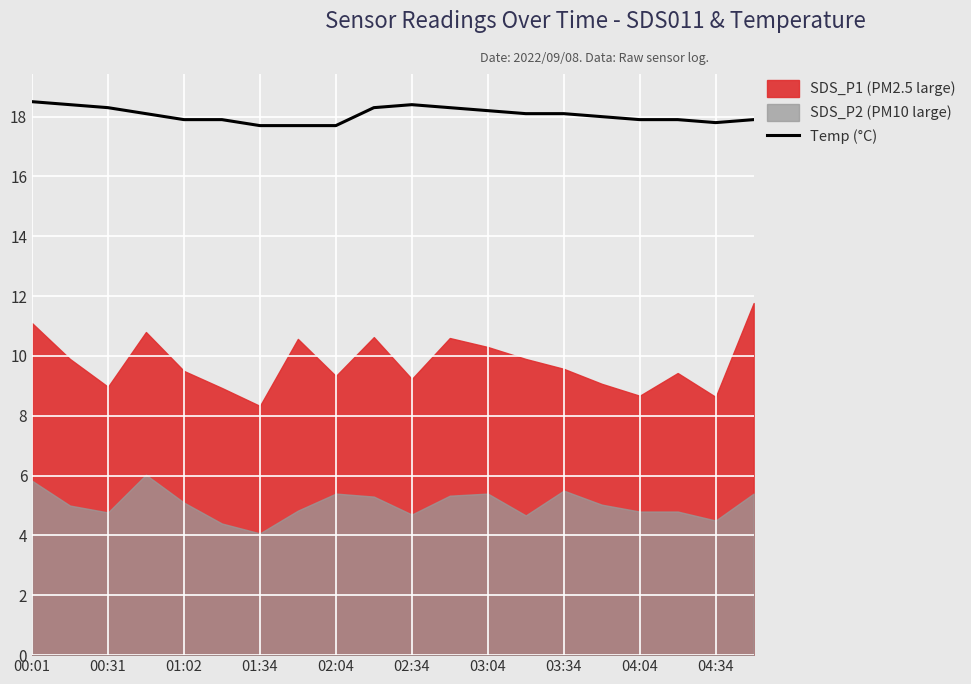

What is the lowest value of the Temp (°C) series?

17.7